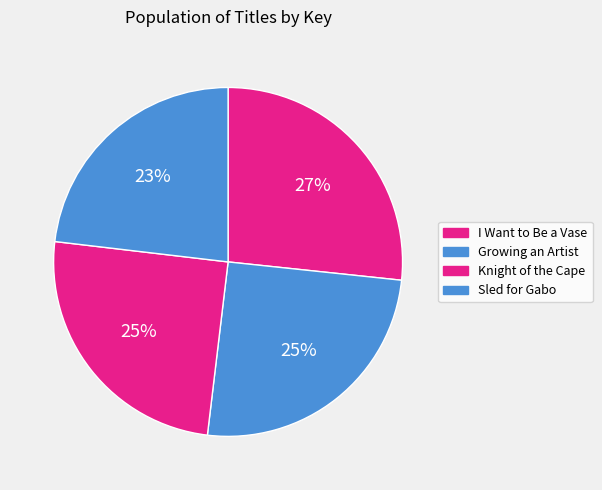

Which category has the biggest portion of the pie?

I Want to Be a Vase